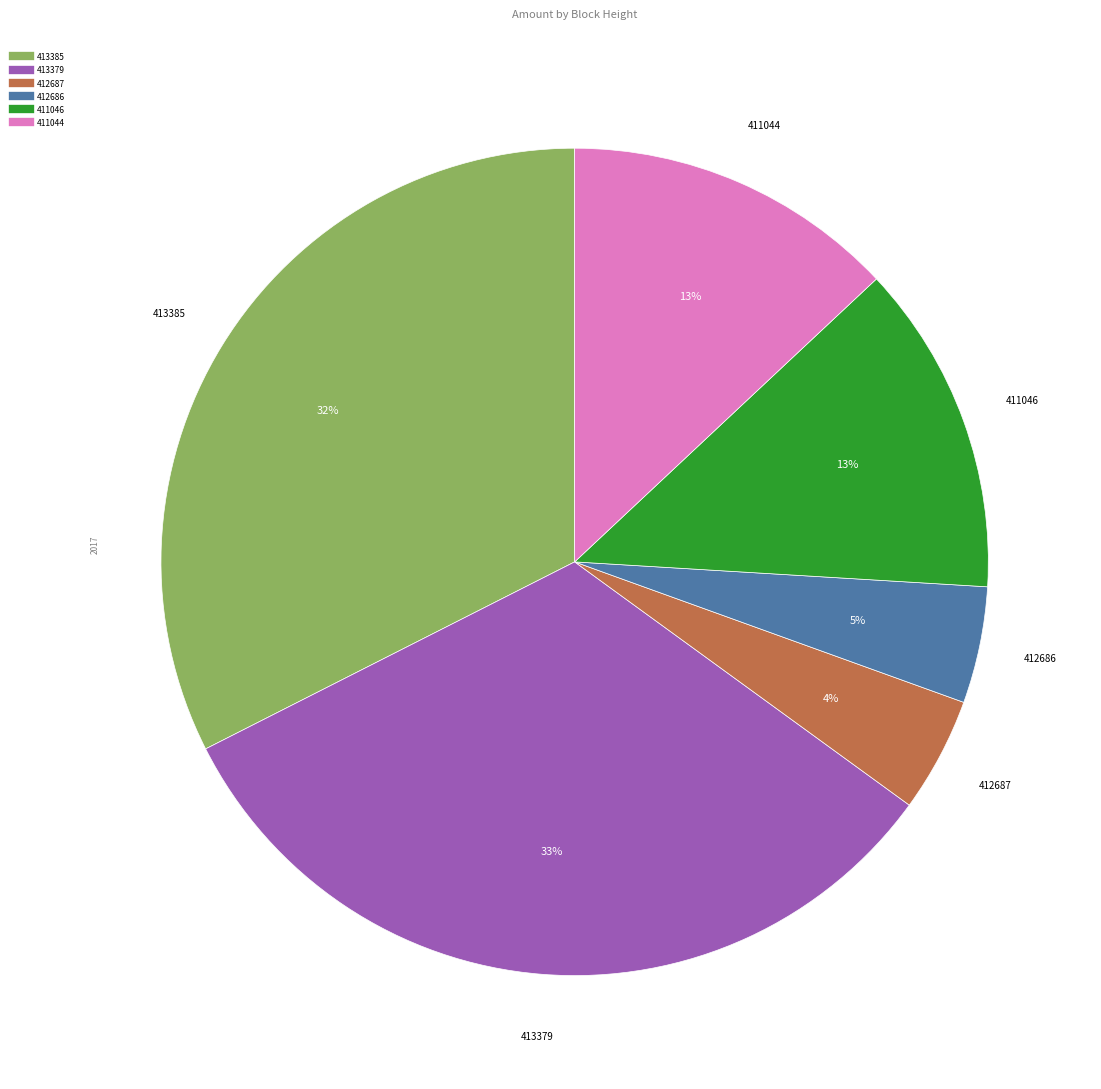

Between 412686 and 411044, which is larger?

411044